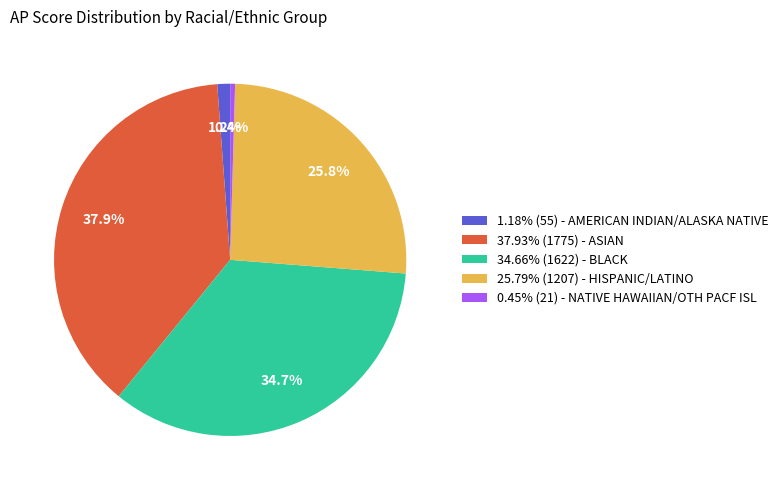

Does any single category account for the majority?

No